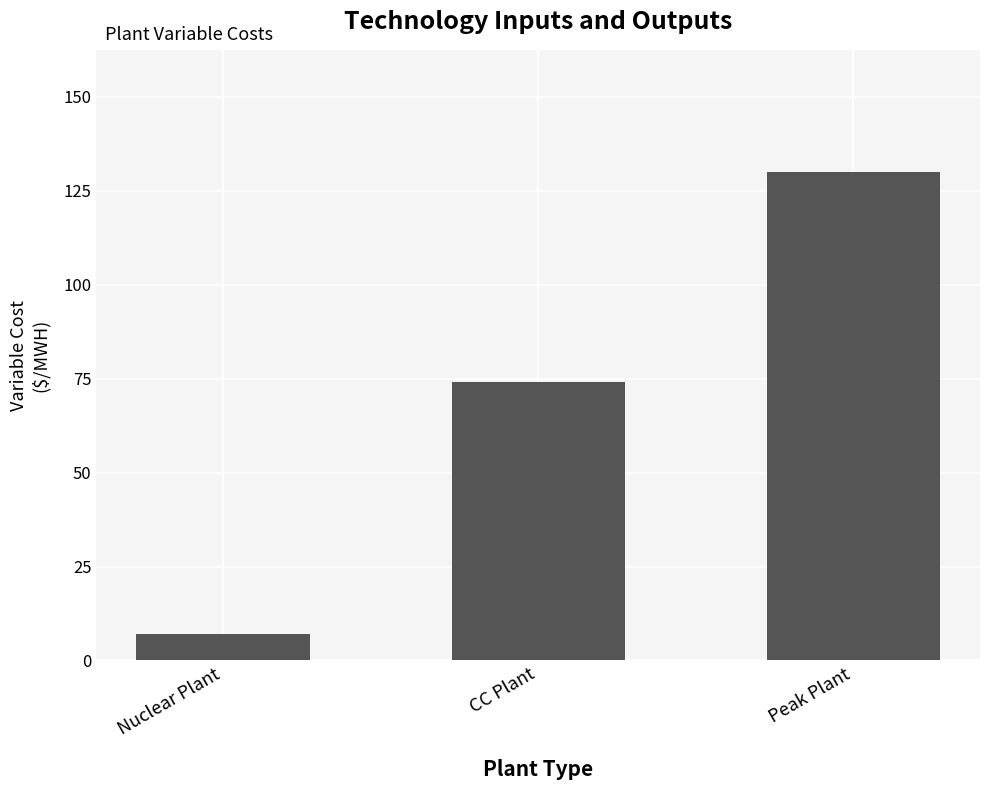

True or false: the data shows 130 at Peak Plant.

True